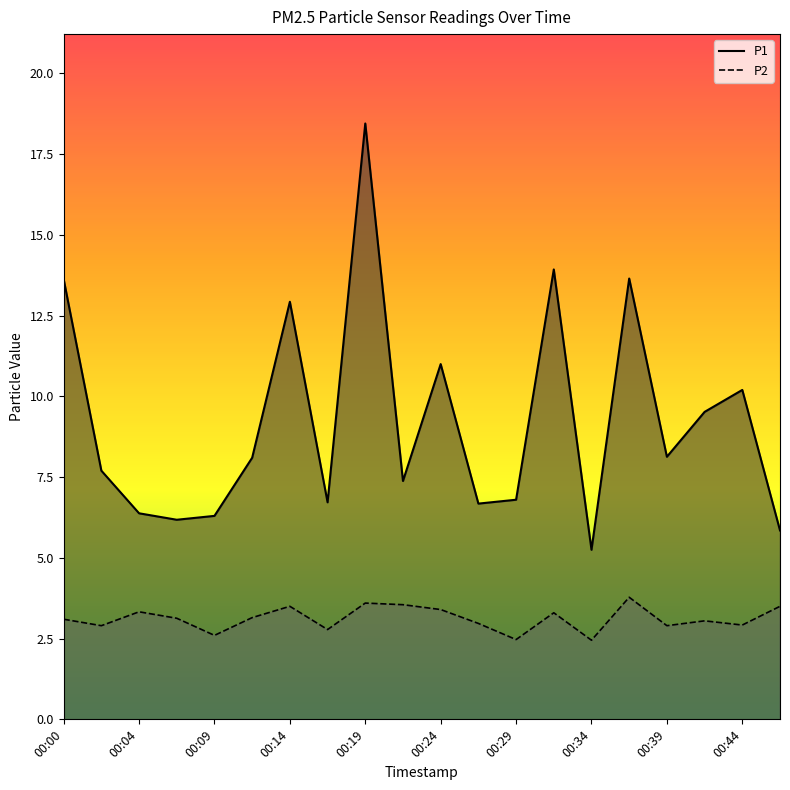

True or false: P2 has more than 2 interior local peaks.

True